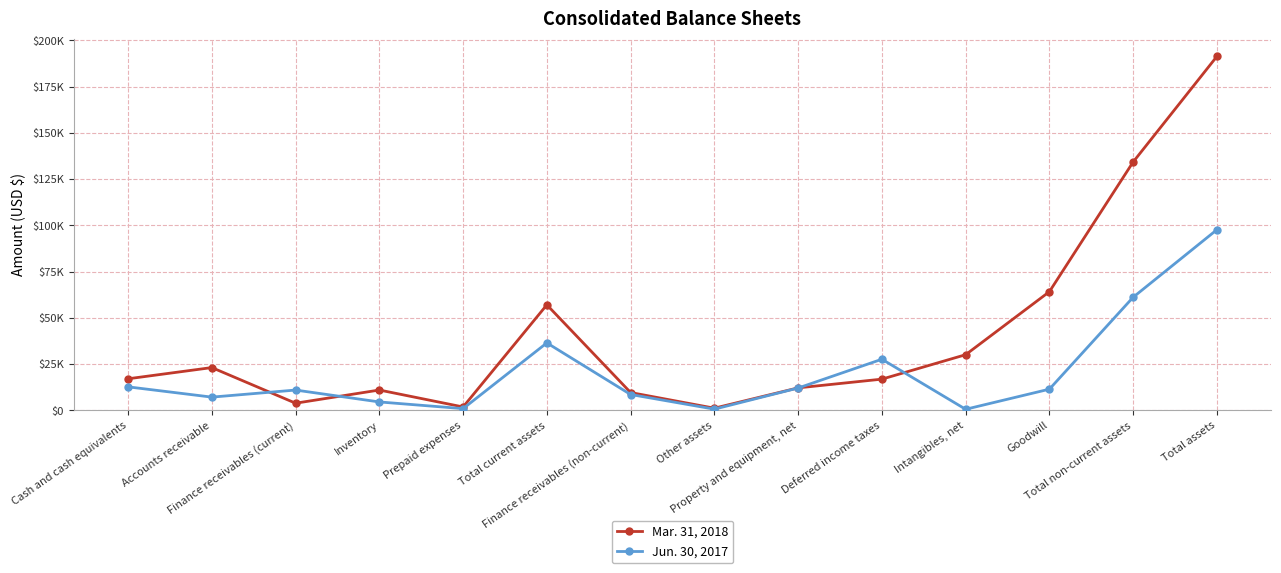

What is the difference between the highest and lowest values at Other assets?

527